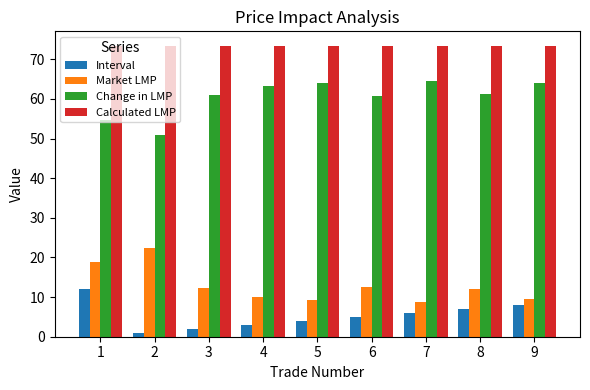

Where is Change in LMP nearest to the value 57?

1